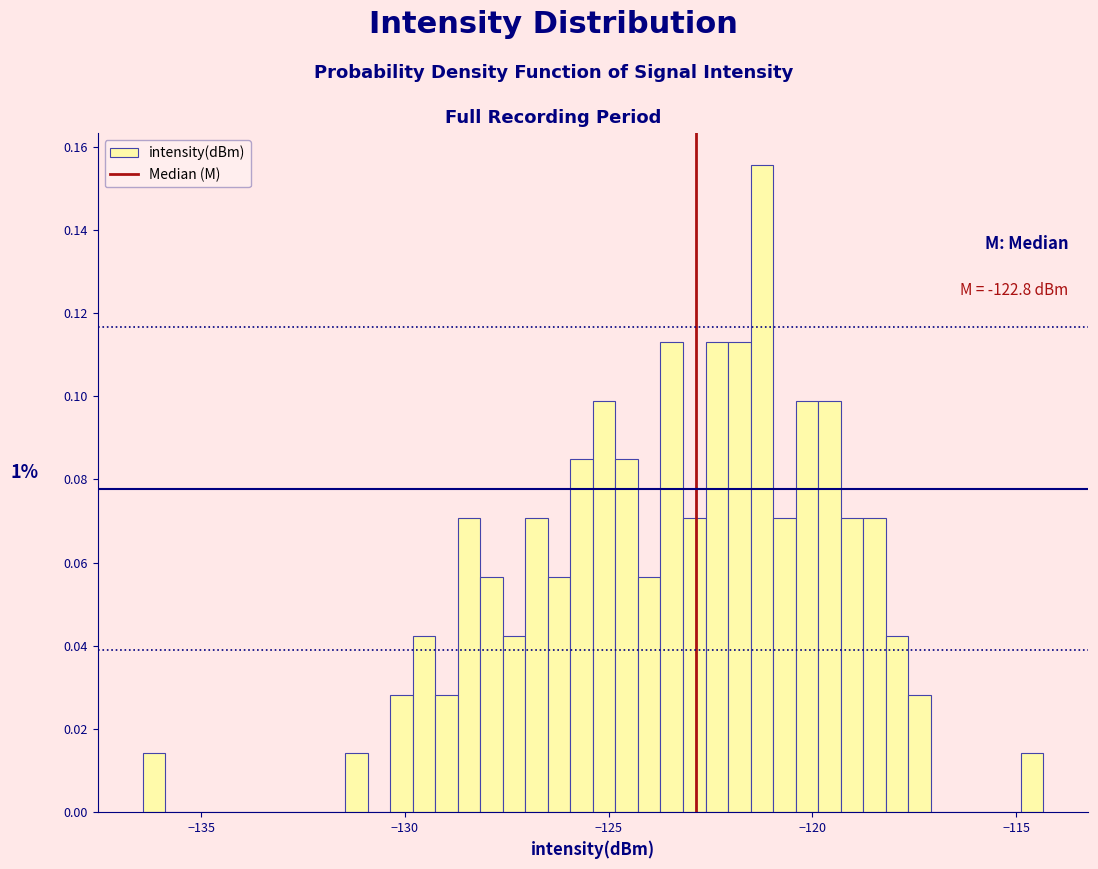

Around what value on the x-axis is the tallest bar? Give the approximate position of its centre, as read against the axis.

-121.0